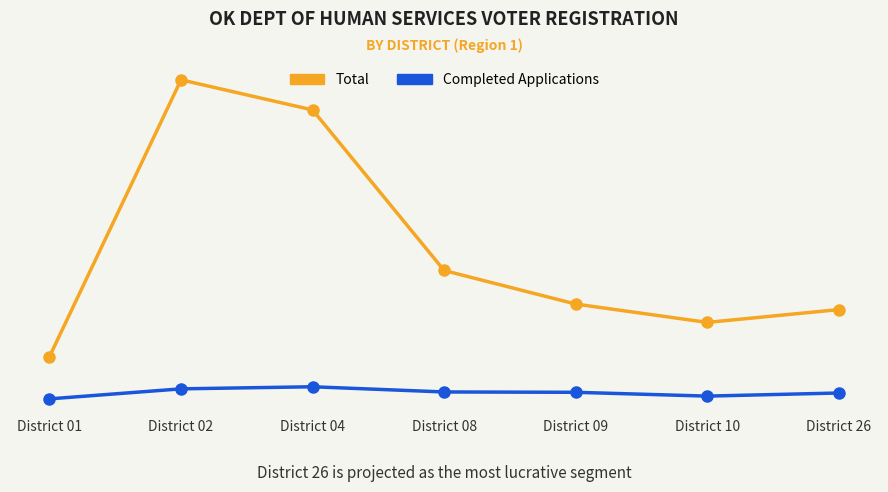

Between District 10 and District 26, which series saw the biggest shift?

Total